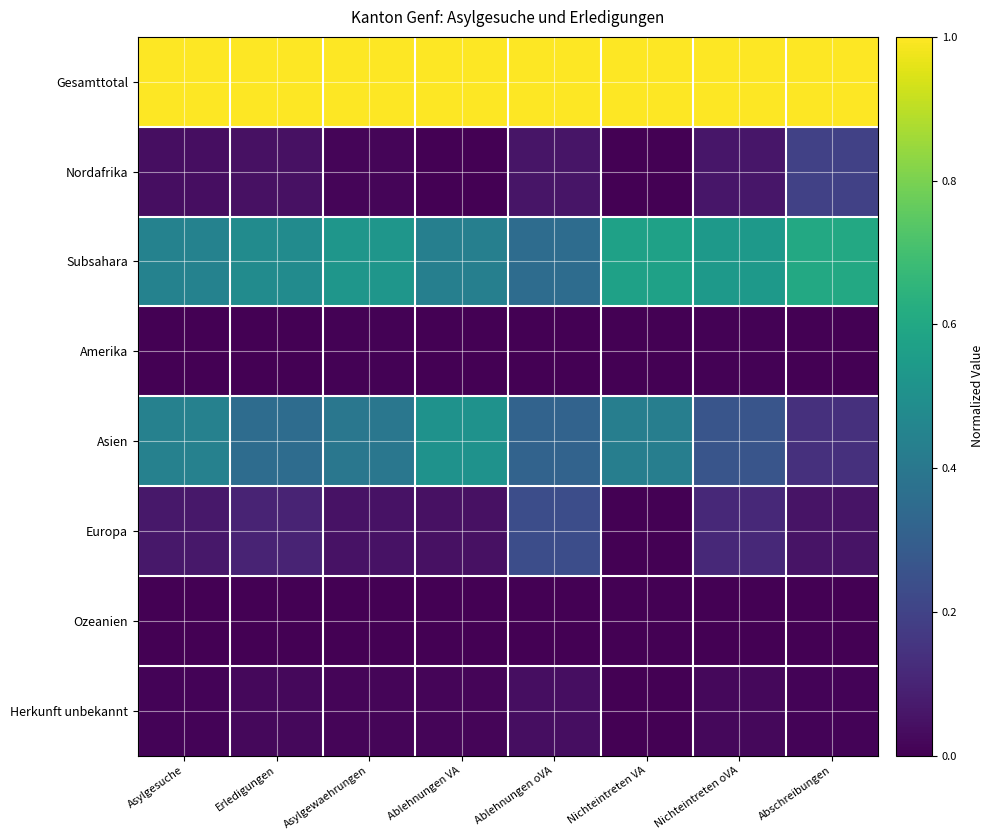

Which series has the largest range (max minus min)?

Asien